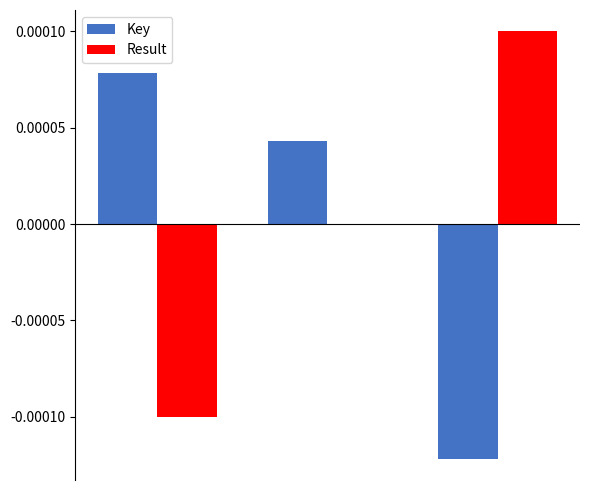

How many categories are shown in the chart?

3